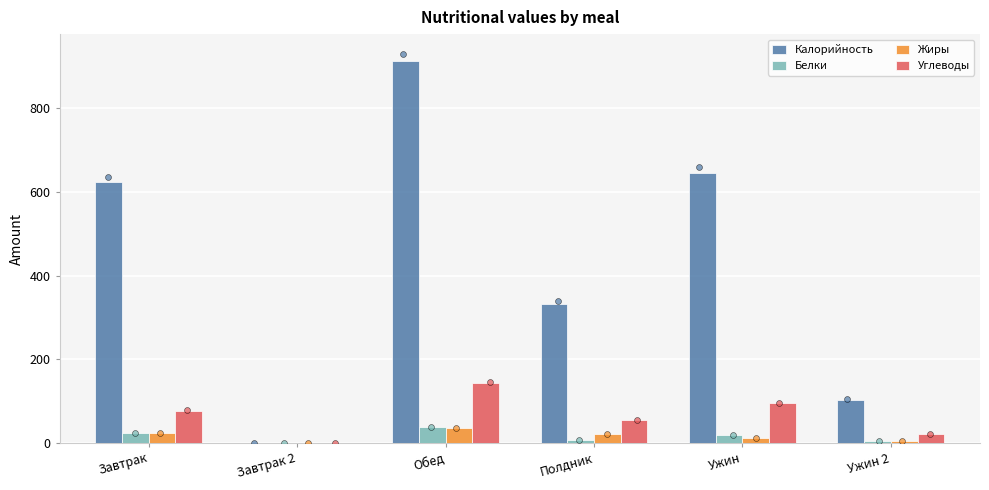

What is the total value across all series at Ужин 2?

134.2